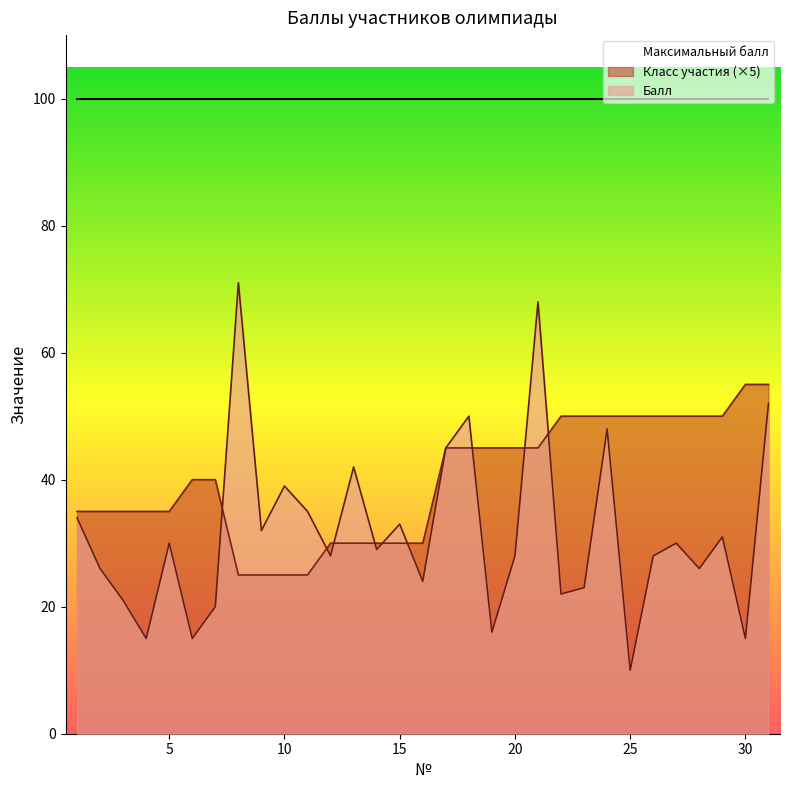

Where is Класс участия nearest to the value 40?

6